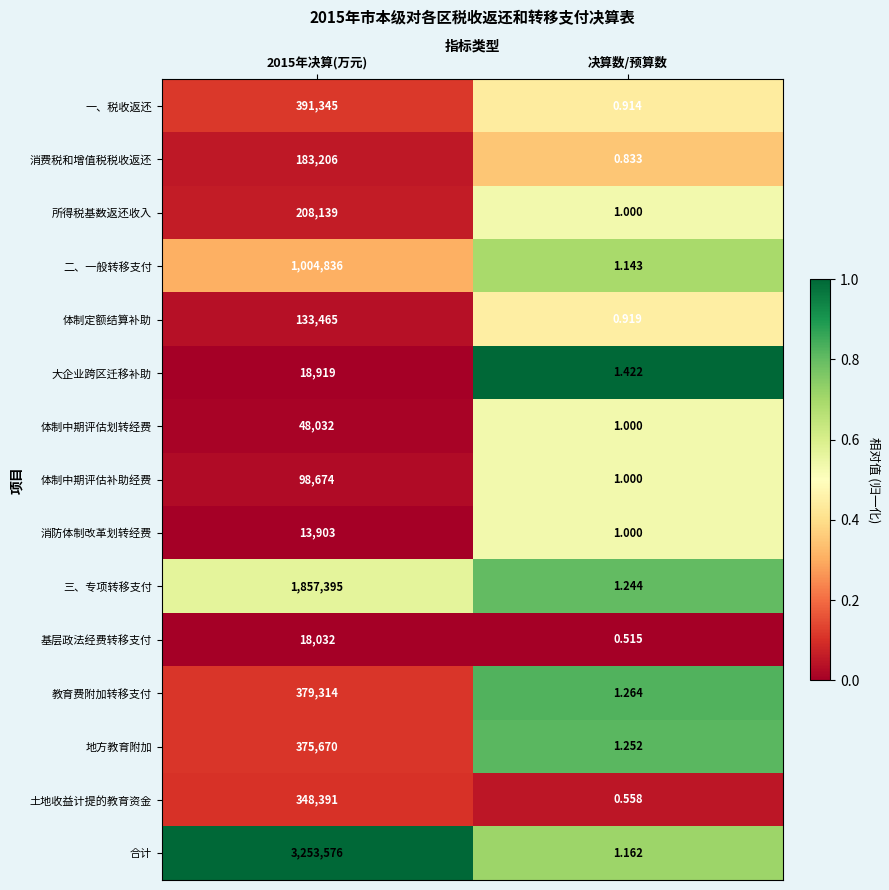

Is the value of 地方教育附加 at 2015年决算(万元) greater than the value of 土地收益计提的教育资金 at 决算数/预算数?

Yes